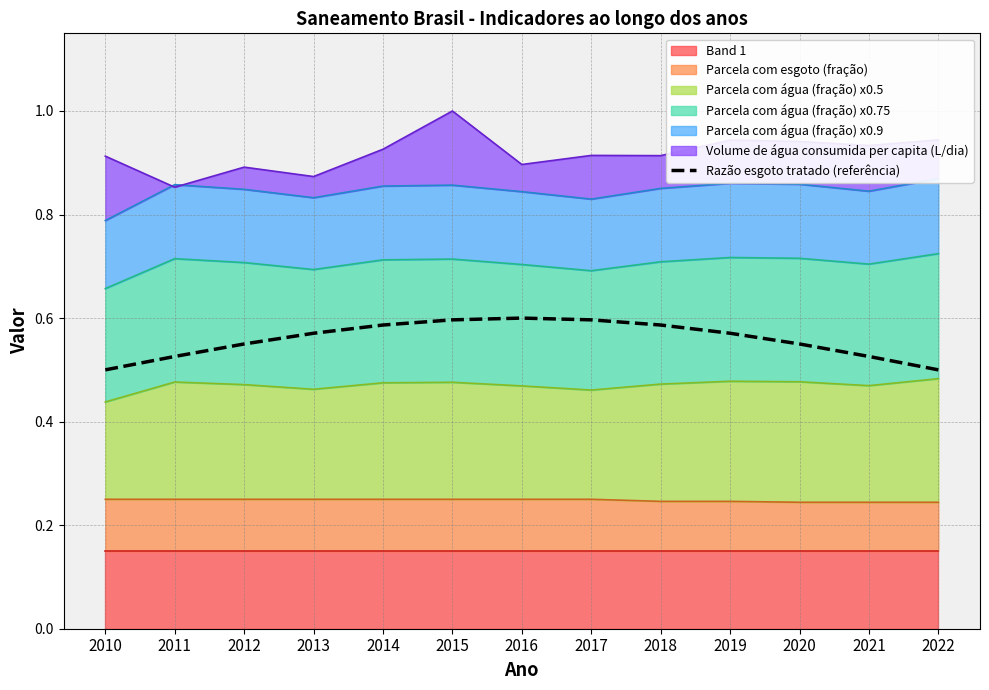

The value at 2015 is 0.1. True or false?

False